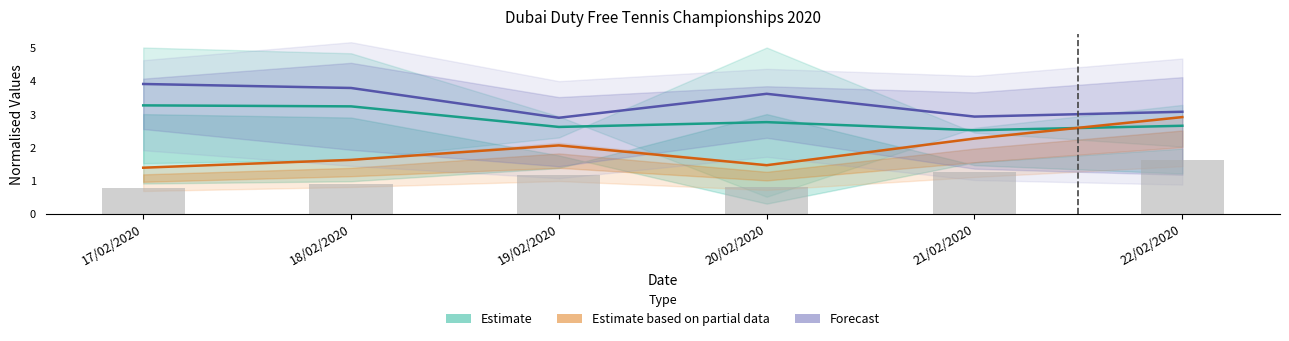

What is the spread (max minus min) of values at 21/02/2020?

0.7